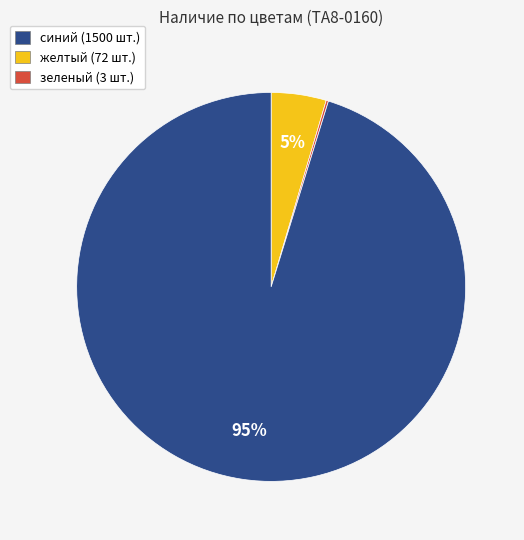

To the nearest percent, what is the difference between the largest and smallest slice percentages?

95%